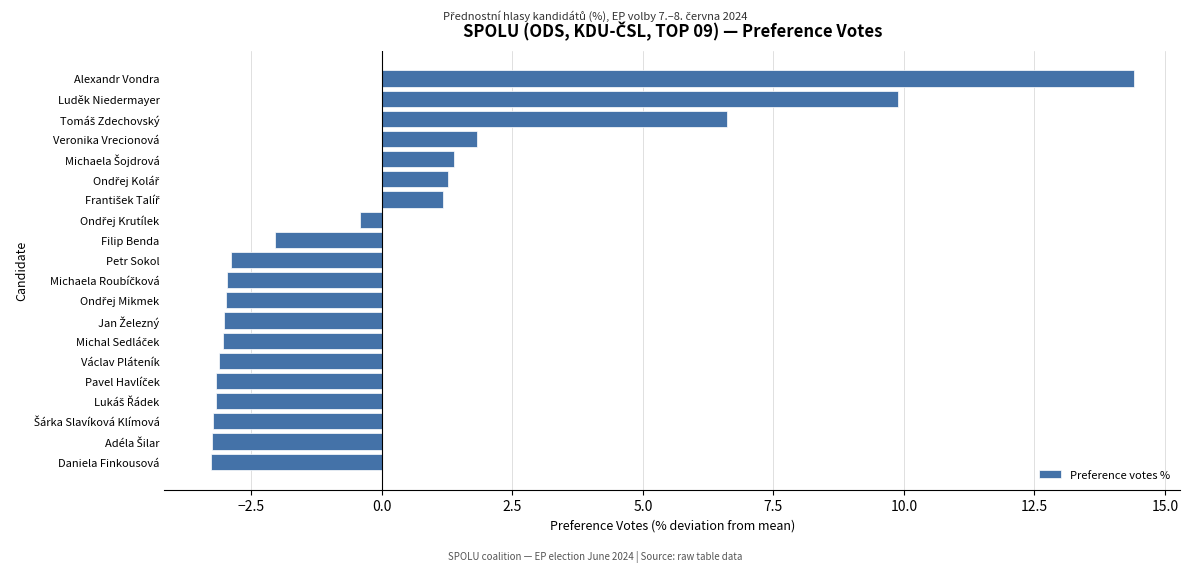

What is the smallest value displayed?

-3.3